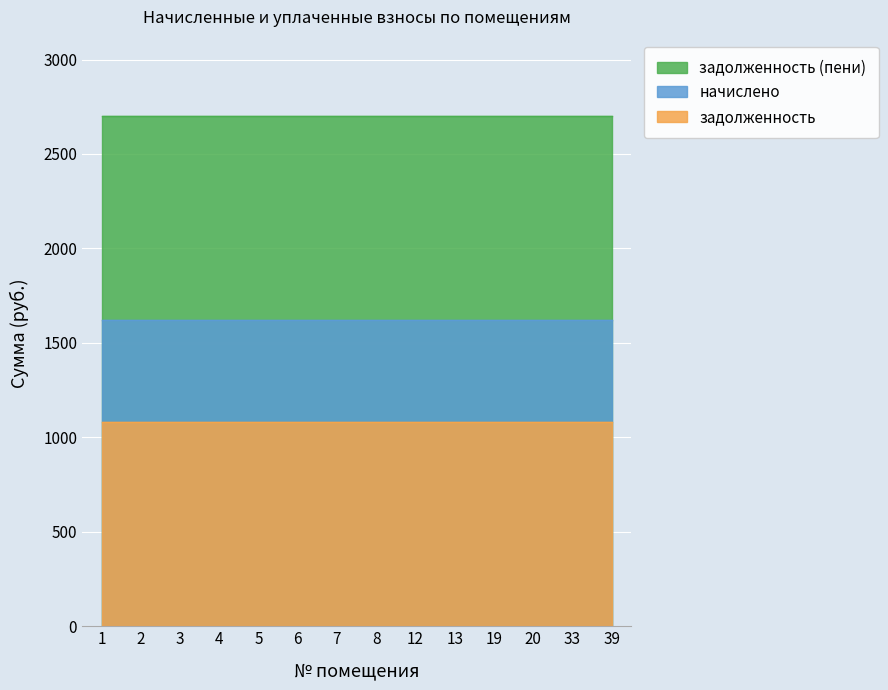

Does the chart display data point markers on the line(s)?

No